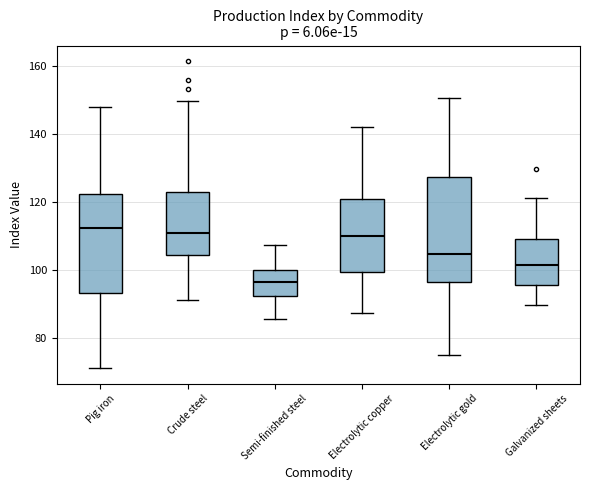

Reading left to right, read every box against the y-axis: the position of its median line, the range the box covers, and the ends of its whiskers. The values are not printed on the chart, so give them approximately, as read against the axis.

Pig iron: median 112, box 94 to 122, whiskers 72 to 148
Crude steel: median 110, box 104 to 122, whiskers 92 to 150
Semi-finished steel: median 96, box 92 to 100, whiskers 86 to 108
Electrolytic copper: median 110, box 100 to 122, whiskers 88 to 142
Electrolytic gold: median 104, box 96 to 128, whiskers 76 to 150
Galvanized sheets: median 102, box 96 to 110, whiskers 90 to 122